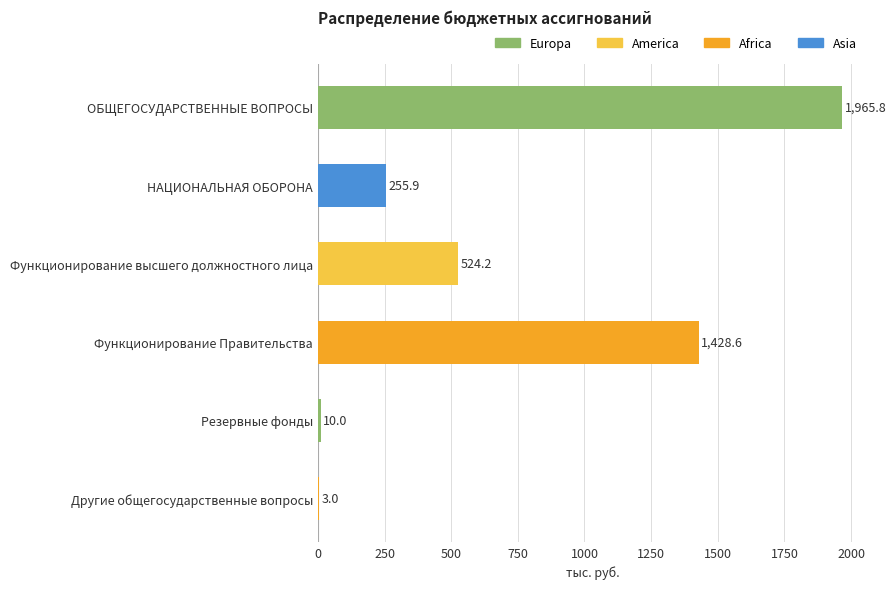

How many series are shown in this chart?

1